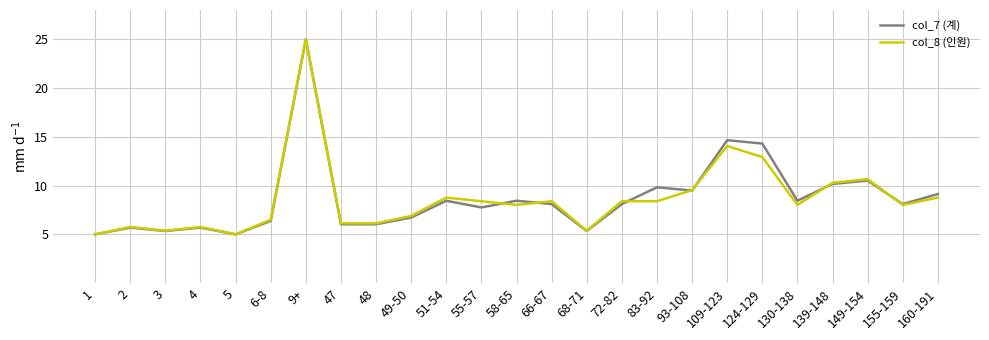

At which label is col_7 (계) closest to 15?

109-123